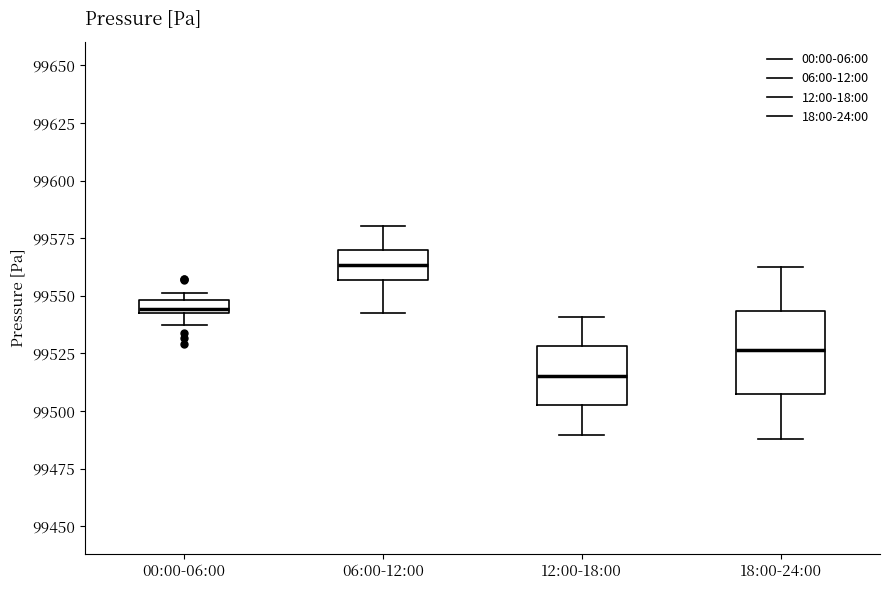

Which box is the tallest, from its lower edge to its upper edge?

18:00-24:00